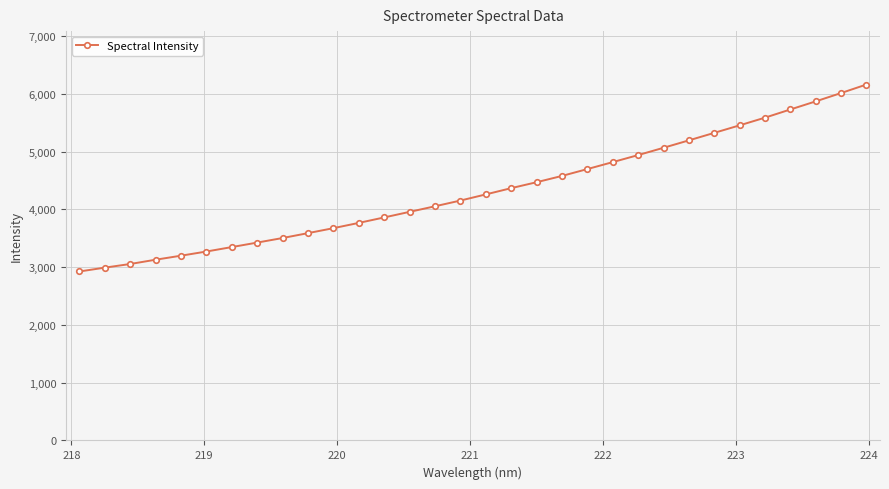

What is the minimum value shown in the chart?

2925.0